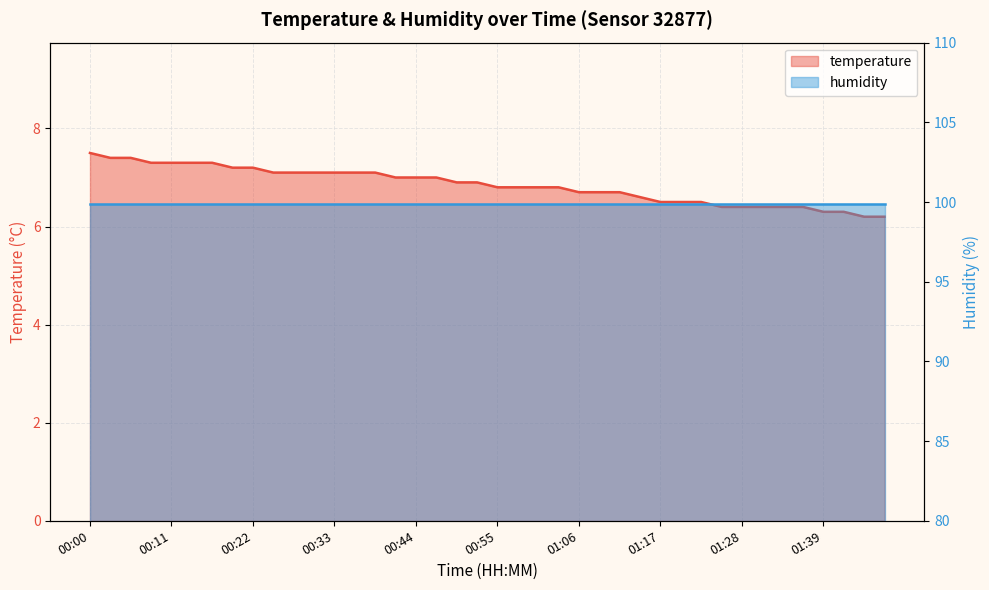

Is it true that the value at 00:36 is 7.1?

True